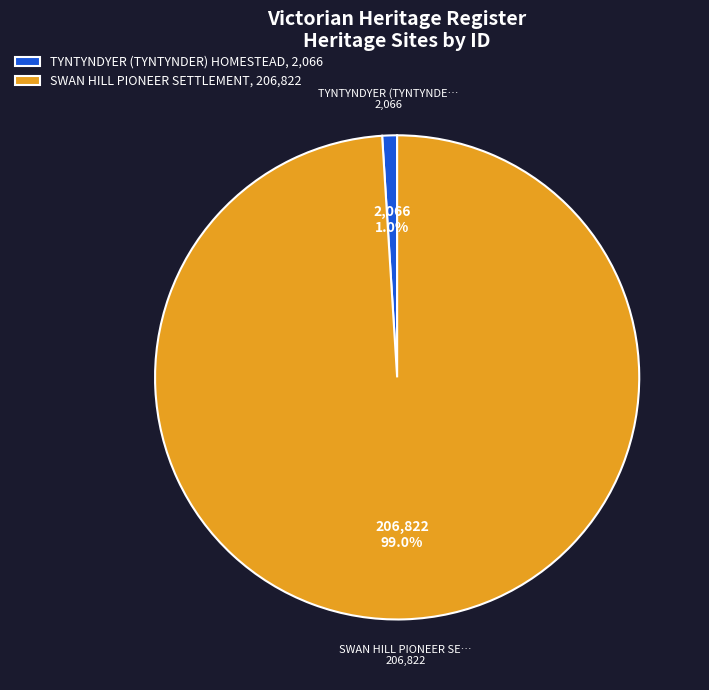

Count the number of slices in the pie.

2